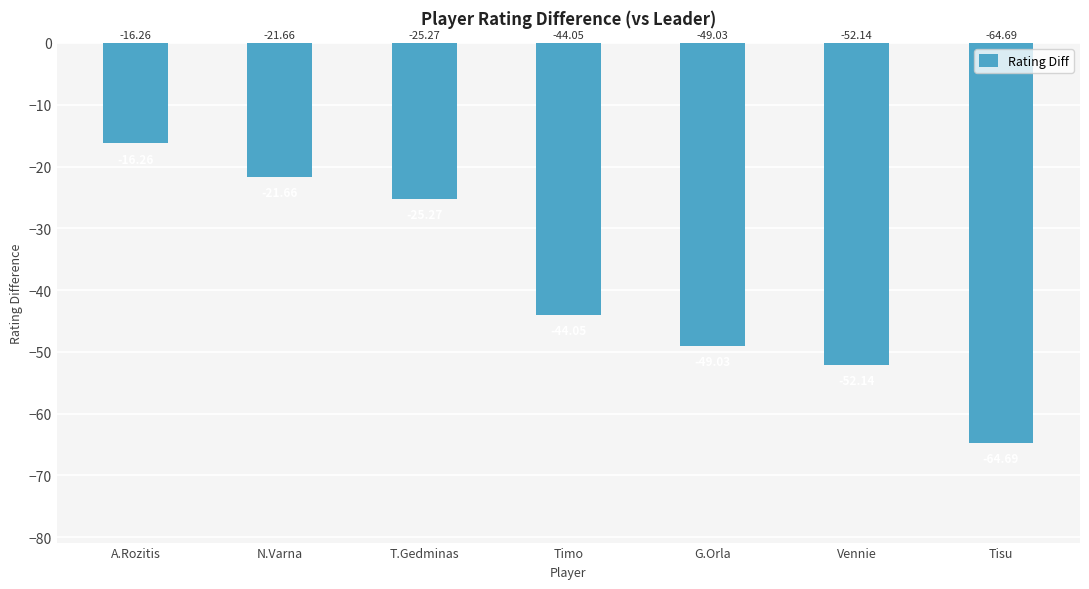

Reading left to right, extract all data points from this chart.

A.Rozitis=-16.3	N.Varna=-21.7	T.Gedminas=-25.3	Timo=-44.0	G.Orla=-49.0	Vennie=-52.1	Tisu=-64.7